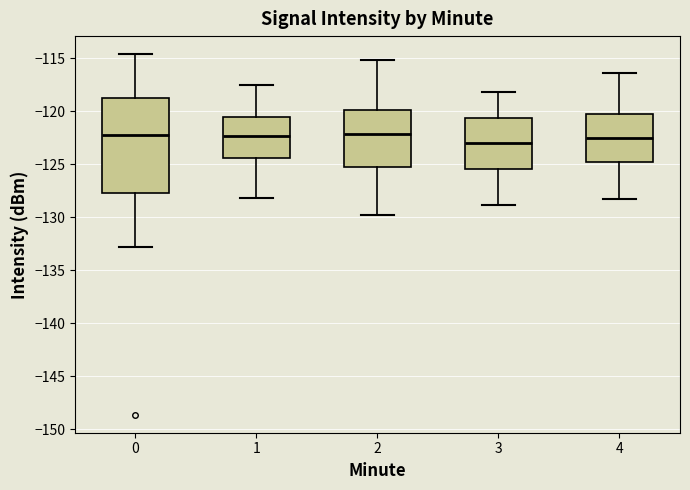

Where does the median line of the box at x = 1 sit on the y-axis? The values are not printed on the chart, so give them approximately, as read against the axis.

-122.5